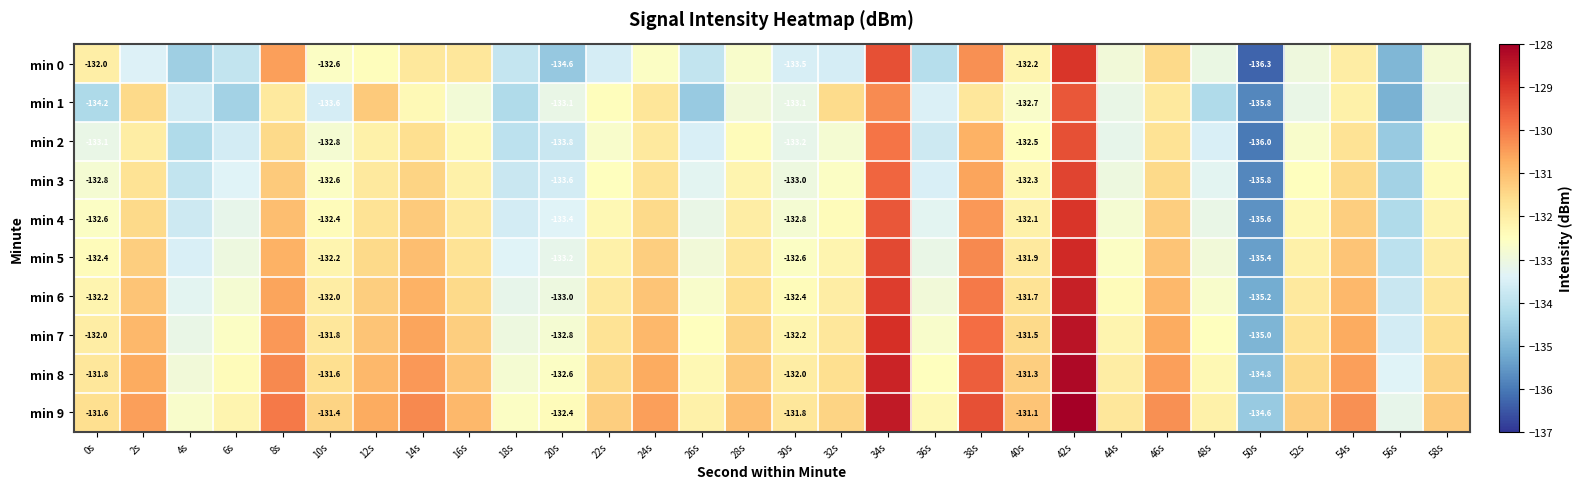

List the labels in order of min 9 value, smallest first.

50s, 56s, 4s, 18s, 20s, 36s, 6s, 26s, 48s, 30s, 44s, 0s, 10s, 32s, 22s, 52s, 58s, 40s, 28s, 16s, 12s, 2s, 24s, 46s, 54s, 14s, 8s, 38s, 34s, 42s